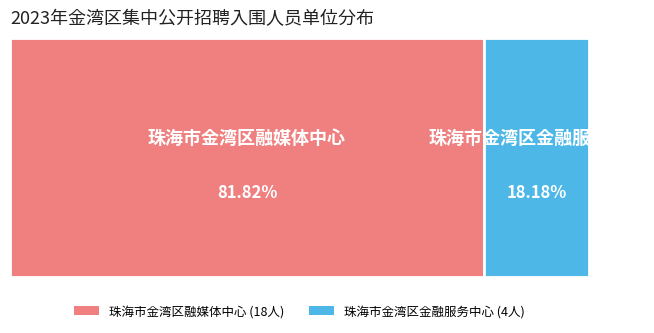

What is the largest slice in the pie chart?

珠海市金湾区融媒体中心